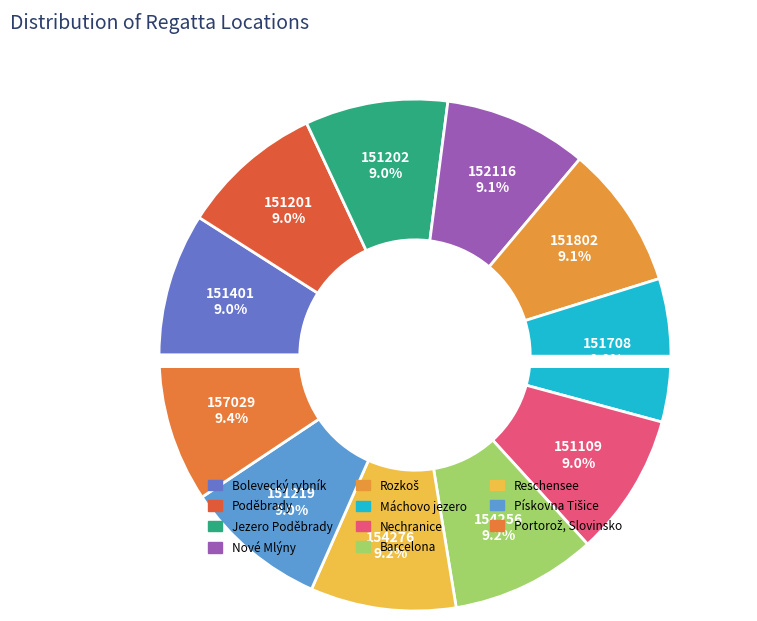

Combined, what portion of the pie is Poděbrady and Portorož, Slovinsko?

18.4%